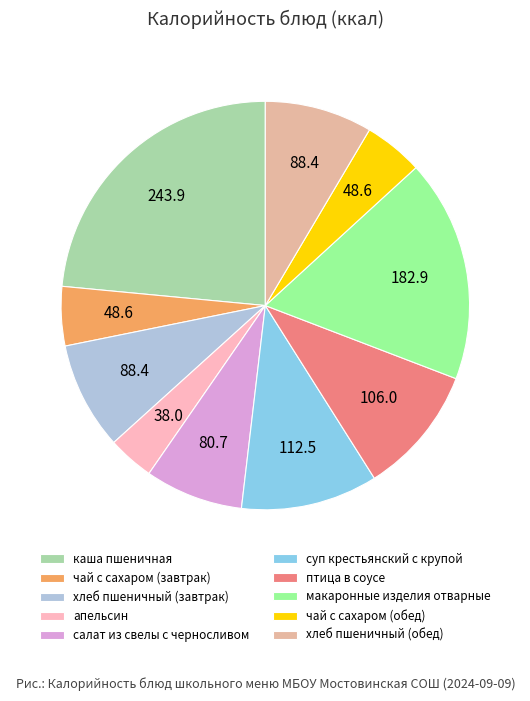

What is the largest slice in the pie chart?

каша пшеничная